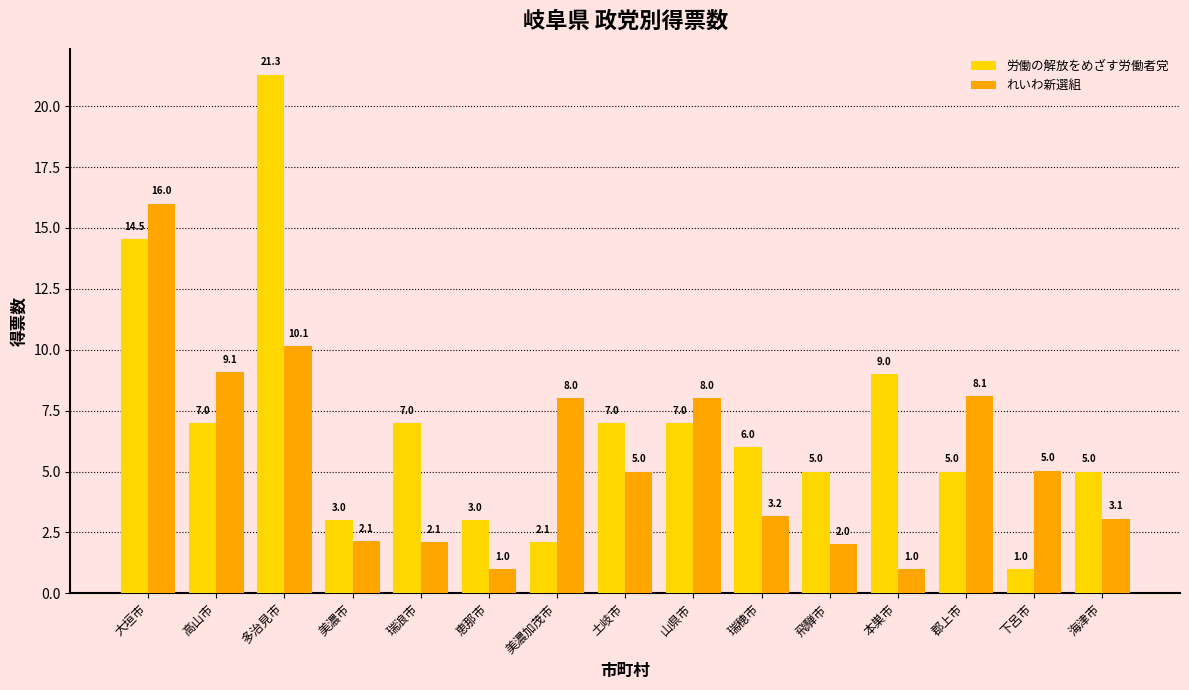

What is the approximate value of れいわ新選組 at 大垣市?

16.0